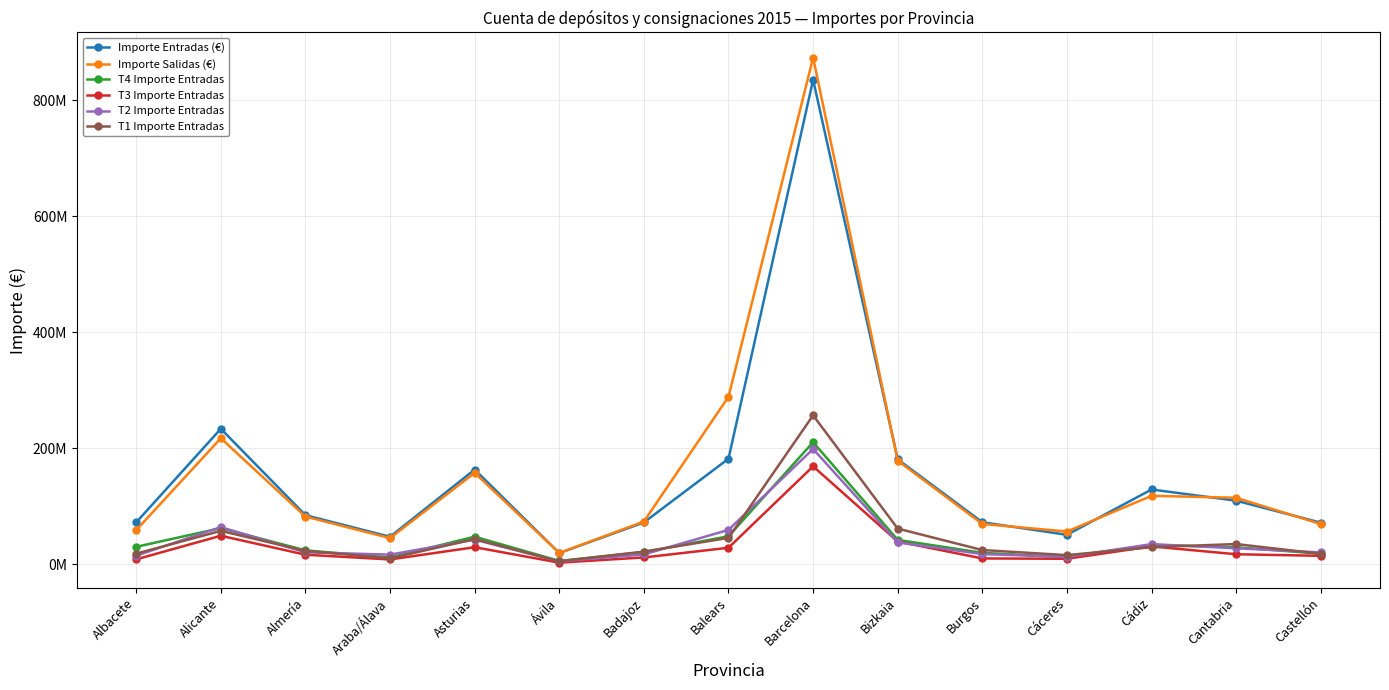

Is it true that T3 Importe Entradas equals 11942299.6 at Badajoz?

True